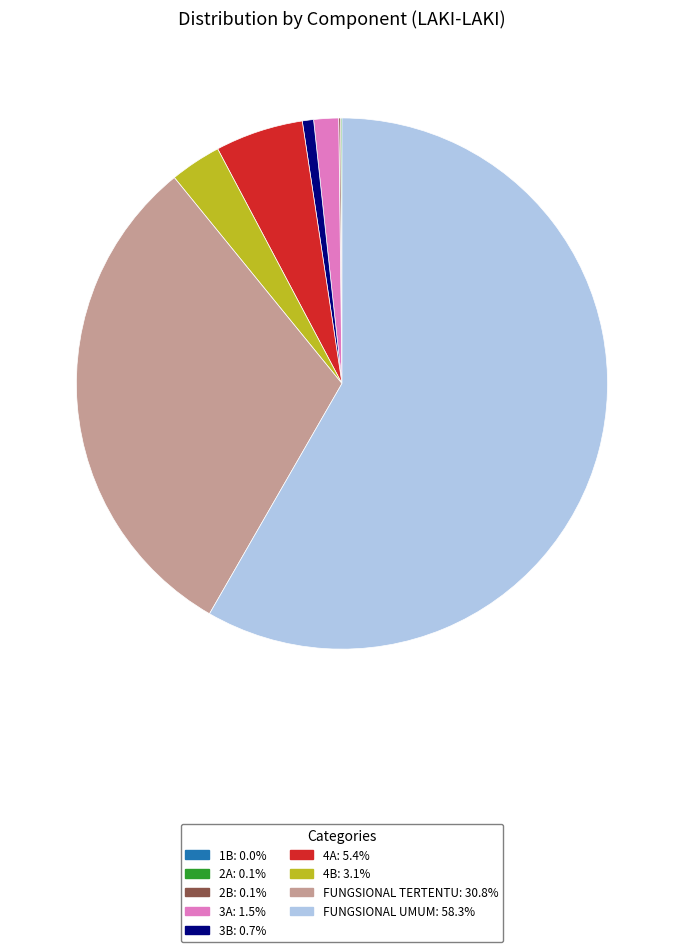

Is it true that FUNGSIONAL TERTENTU is 31% of the pie?

True